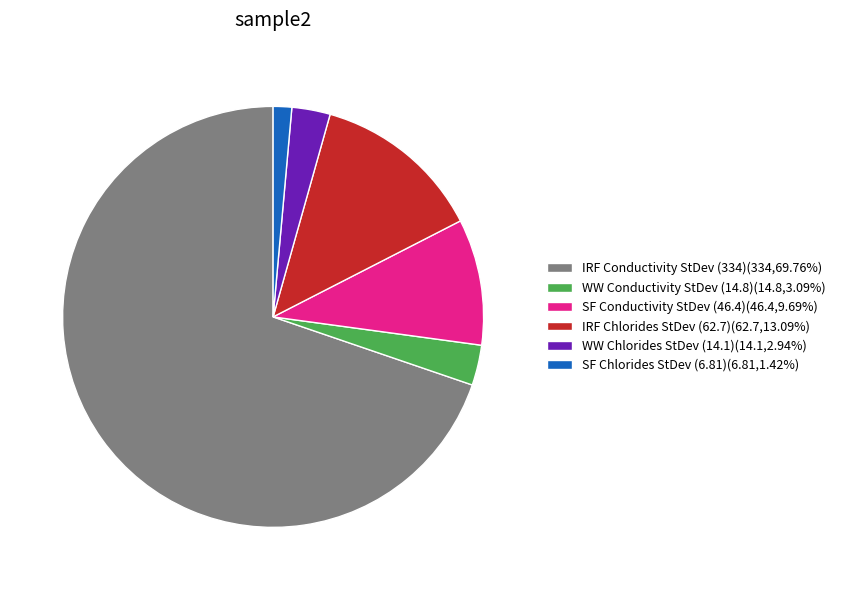

Approximately how many times larger is the value at IRF Conductivity StDev (334)(334,69.76%) compared to IRF Chlorides StDev (62.7)(62.7,13.09%)?

5.3